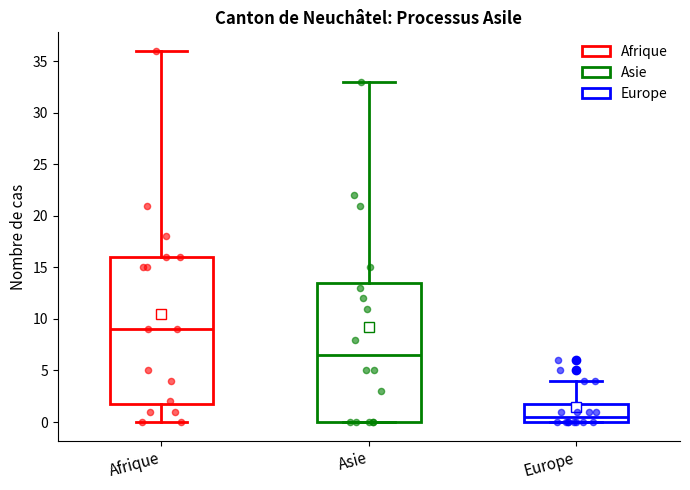

Reading left to right, read every box against the y-axis: the position of its median line, the range the box covers, and the ends of its whiskers. The values are not printed on the chart, so give them approximately, as read against the axis.

Afrique: median 9.0, box 2.0 to 16.0, whiskers 0.0 to 36.0
Asie: median 6.5, box 0.0 to 13.5, whiskers 0.0 to 33.0
Europe: median 0.5, box 0.0 to 2.0, whiskers 0.0 to 4.0